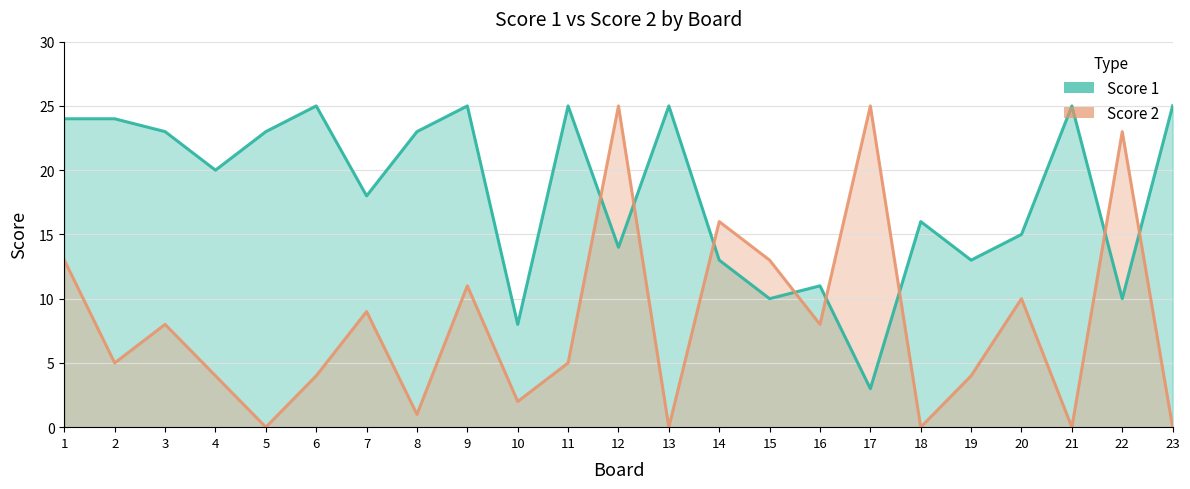

Count the number of data series in this chart.

2